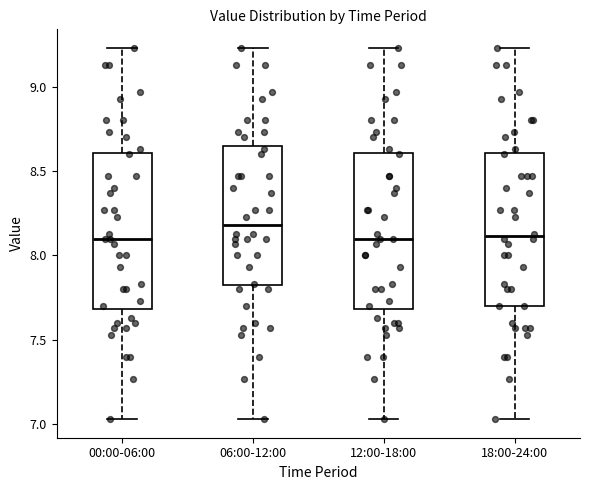

Where does the upper whisker of the box for 18:00-24:00 end on the y-axis? The values are not printed on the chart, so give them approximately, as read against the axis.

9.25